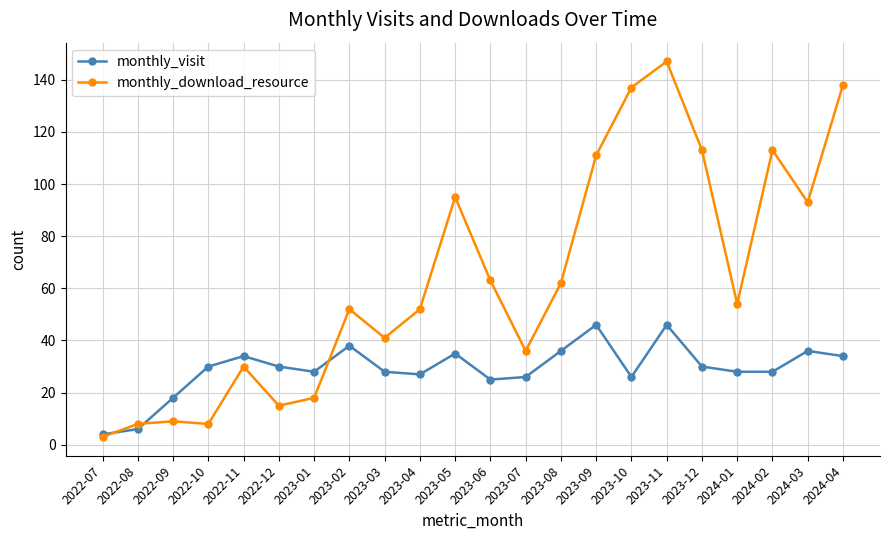

What is the label of the 17th point from the right?

2022-12